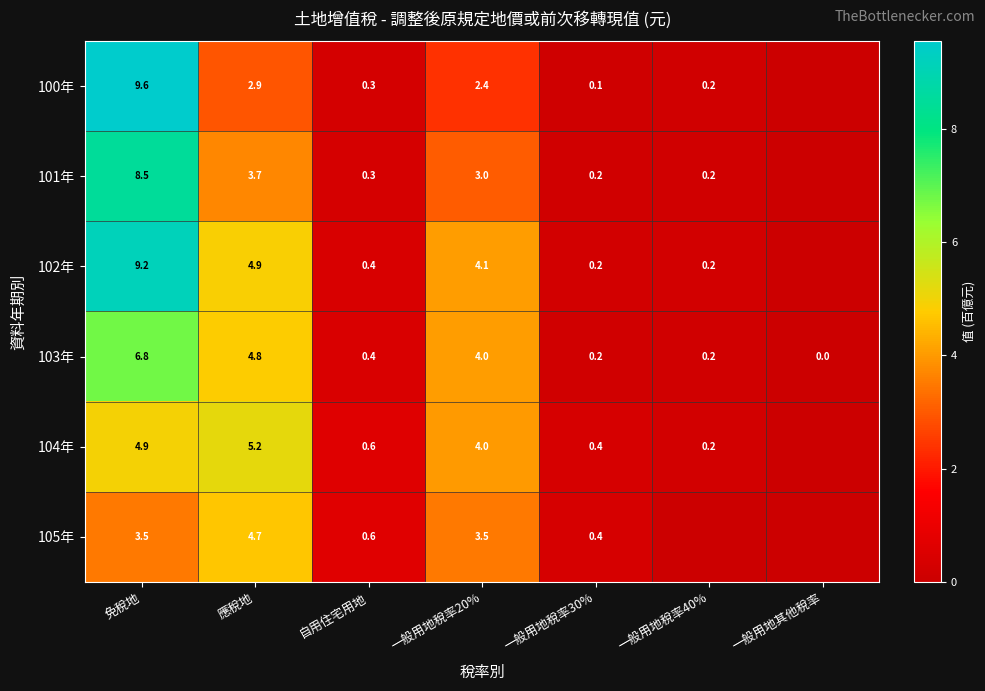

What is the spread (max minus min) of values at 應稅地?

2.3